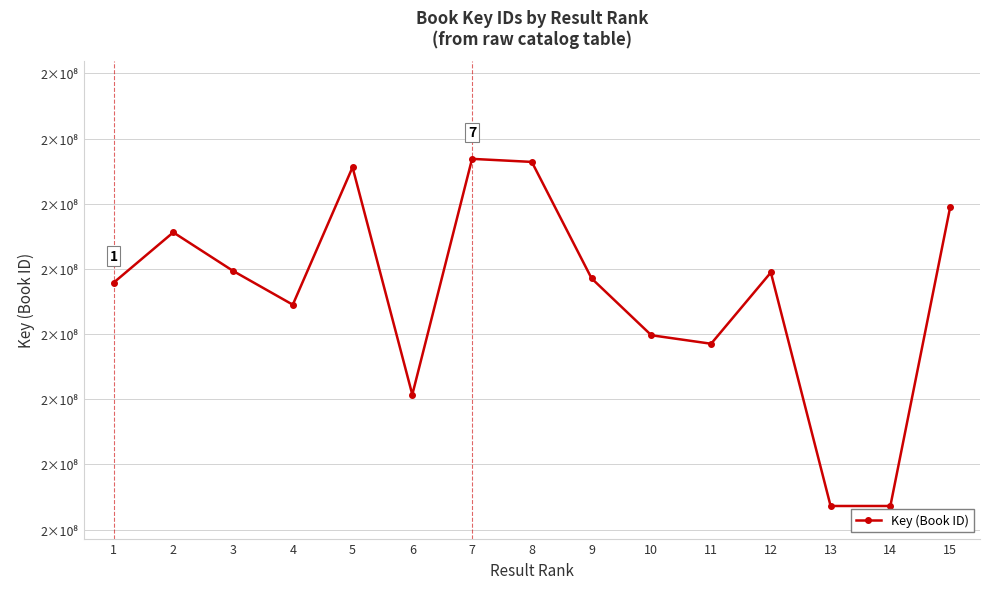

What is the difference between the maximum and minimum values?

53252986